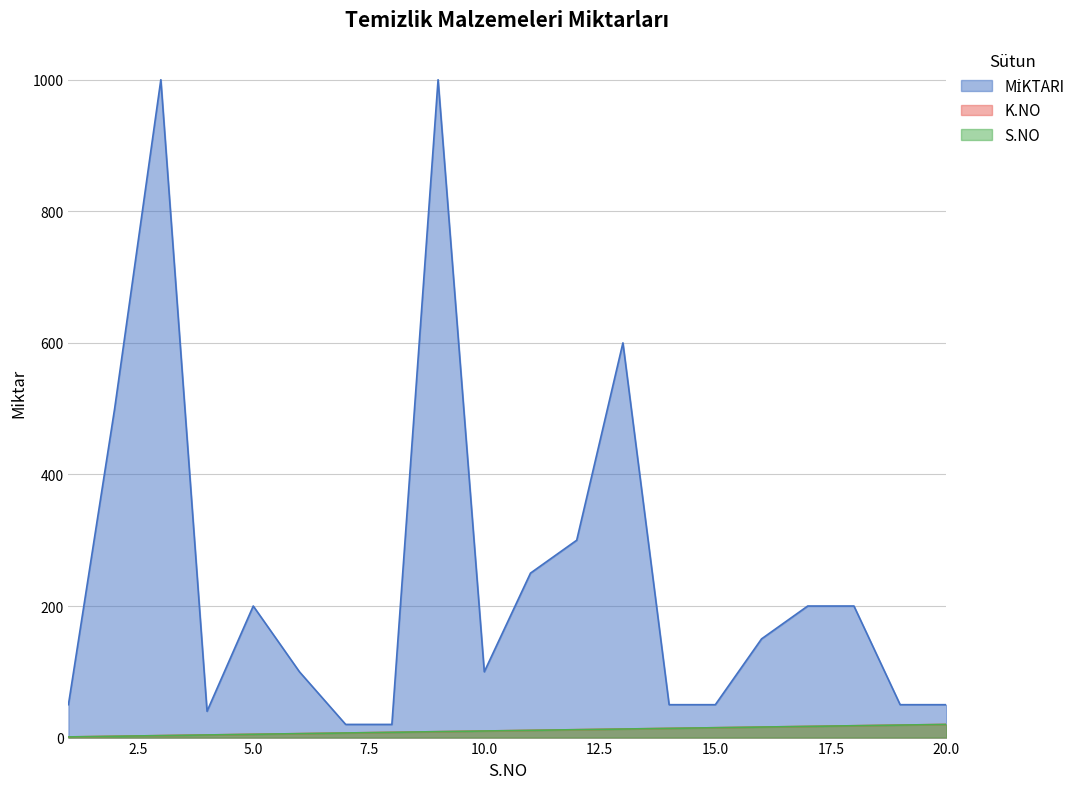

Reading right to left, what are all the values shown in this chart?

MİKTARI: 50	50	200	200	150	50	50	600	300	250	100	1000	20	20	100	200	40	1000	500	50
K.NO: 20	19	18	17	16	15	14	13	12	11	10	9	8	7	6	5	4	3	2	1
S.NO: 20	19	18	17	16	15	14	13	12	11	10	9	8	7	6	5	4	3	2	1